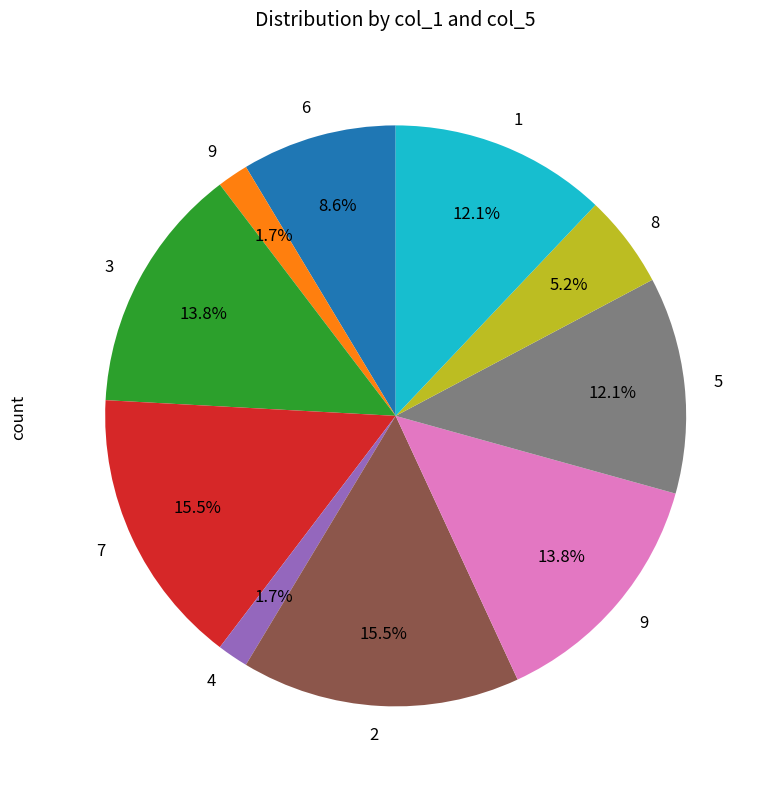

Is there any slice that represents more than half of the pie?

No